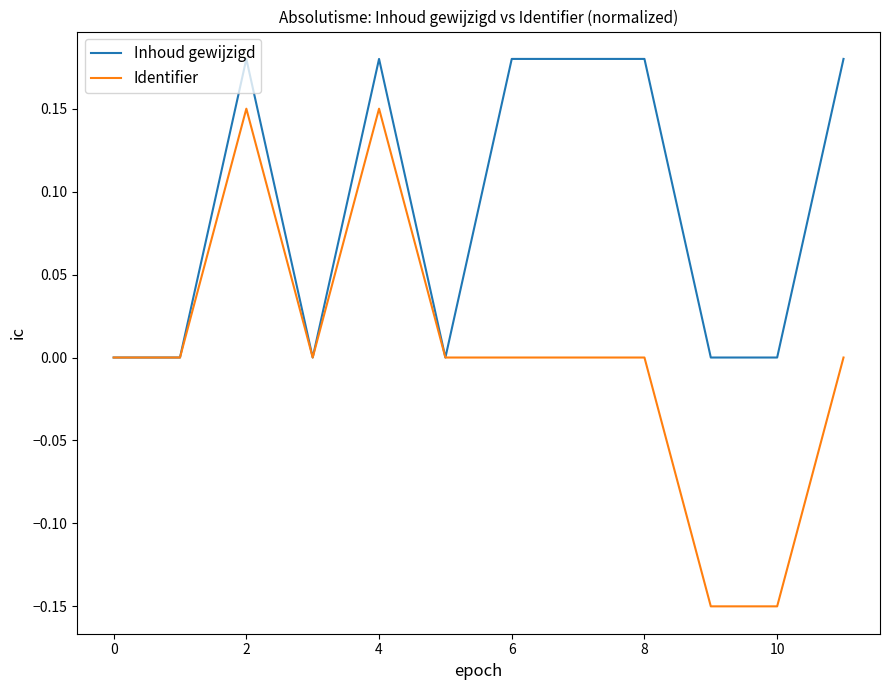

List the series in order of their overall mean, highest first.

Inhoud gewijzigd, Identifier